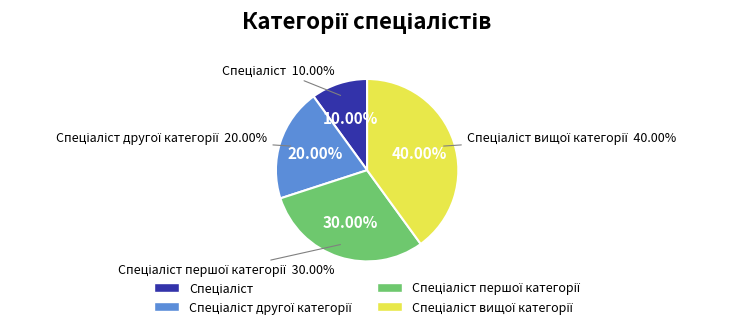

To the nearest percent, what is the difference between the largest and smallest slice percentages?

30%